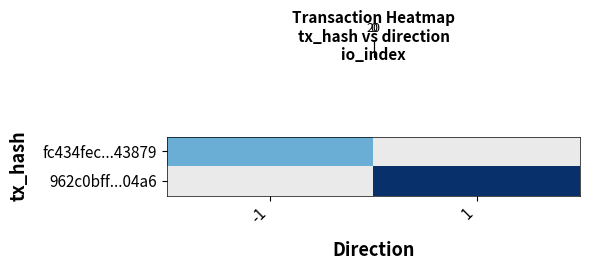

How many values in row_0 are above zero?

1